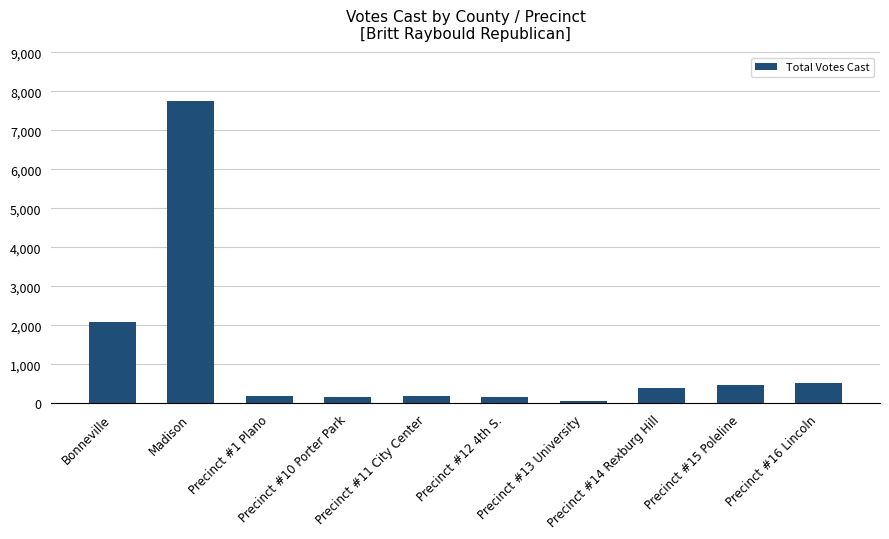

How many series are shown in this chart?

1